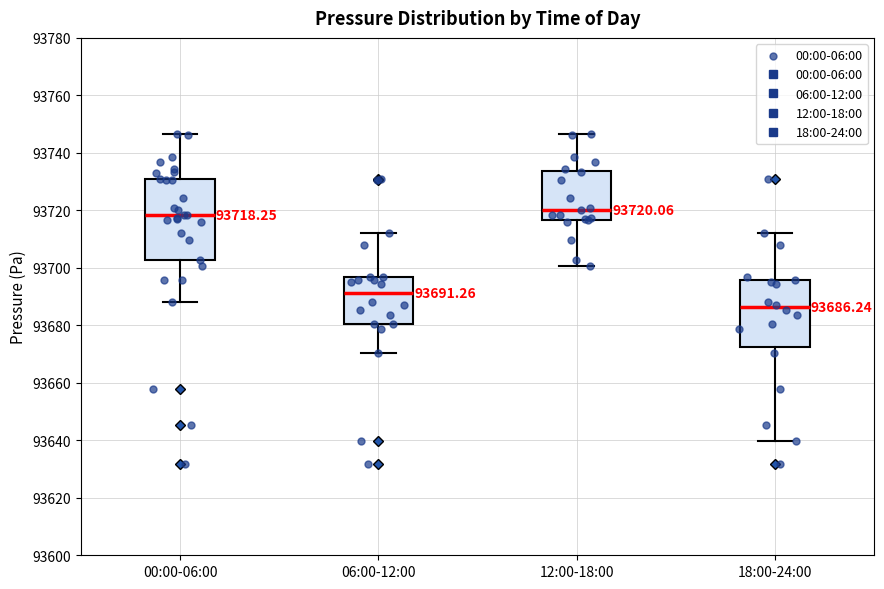

Comparing the boxes themselves (not the whiskers), which one is the tallest?

00:00-06:00